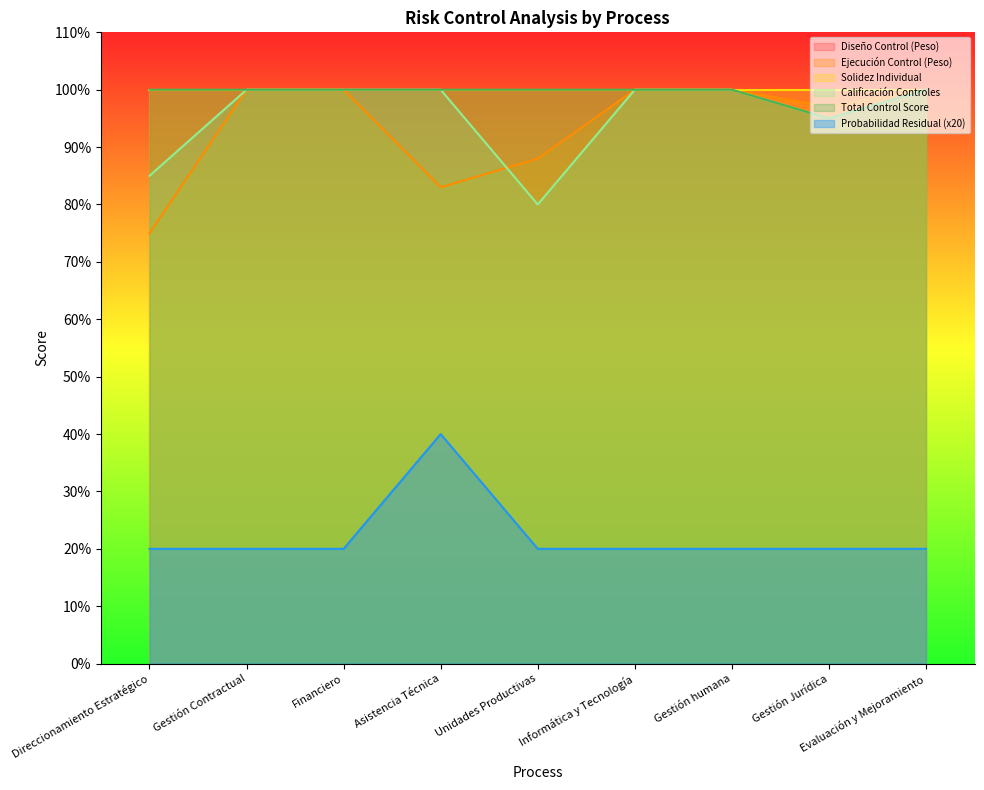

Is the value of Total Control Score at Evaluación y Mejoramiento greater than the value of Ejecución Control (Peso) at Unidades Productivas?

Yes